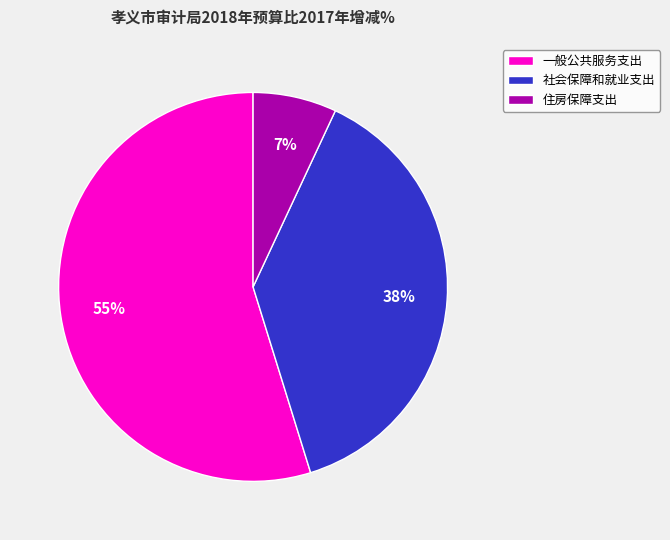

Is 一般公共服务支出 the majority of the pie?

Yes